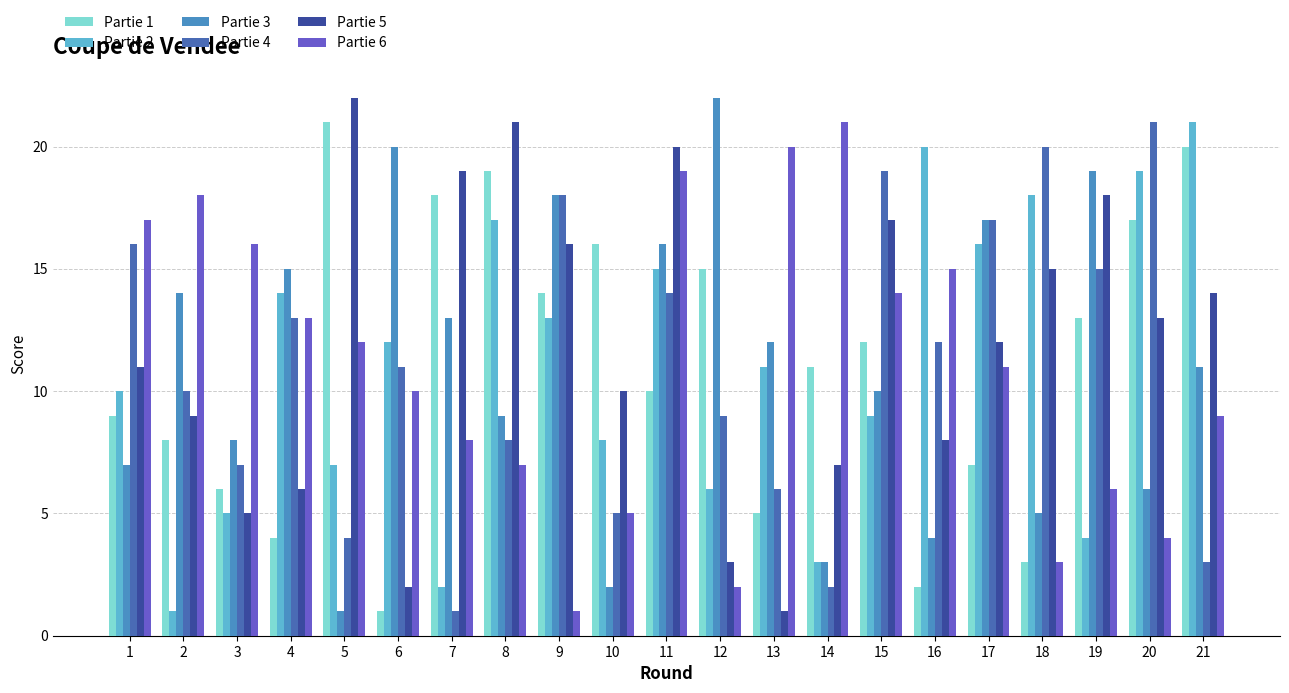

What is the value of the Partie 4 bar at the 3rd from the left?

7